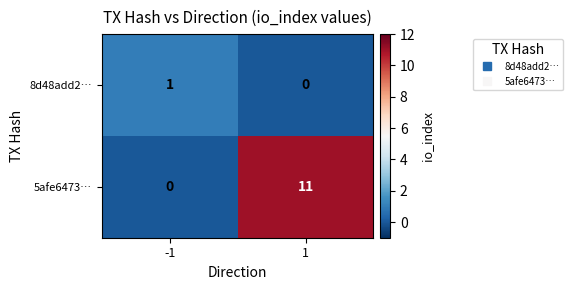

How many data points does each series have?

2